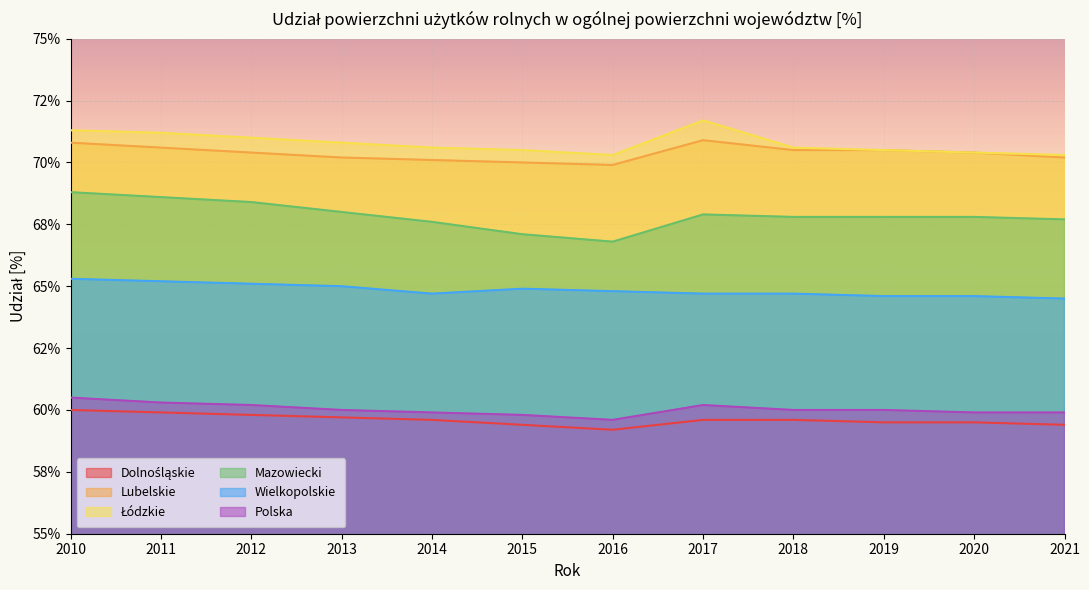

What is the minimum value for Wielkopolskie?

64.5